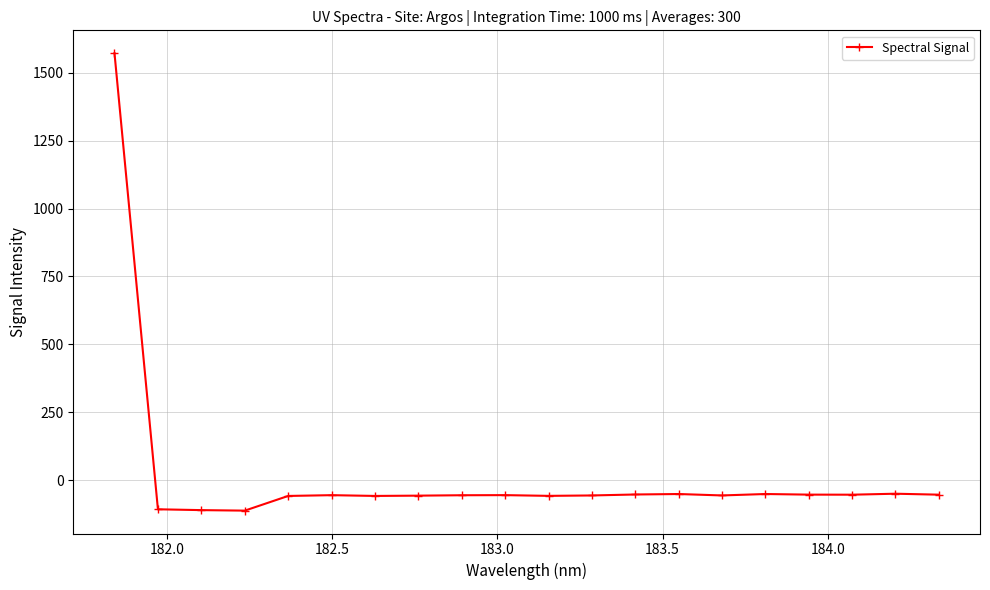

What is the average value?

18.4